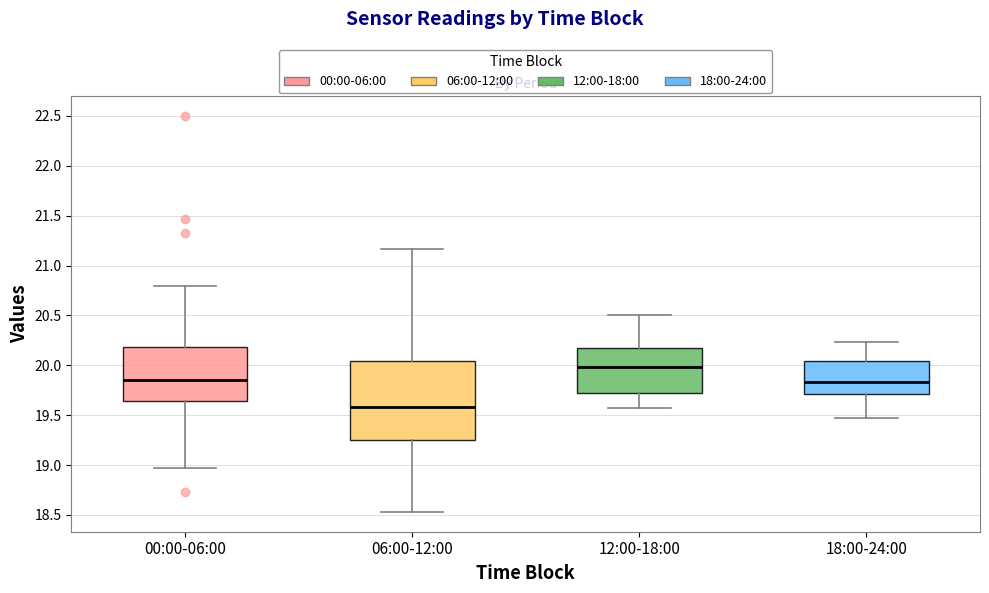

Reading left to right, transcribe this box plot: for each box, give where its median line is, the range the box spans, and where its two whiskers end, as read against the y-axis. The values are not printed on the chart, so give them approximately, as read against the axis.

00:00-06:00: median 19.85, box 19.65 to 20.20, whiskers 18.95 to 20.80
06:00-12:00: median 19.60, box 19.25 to 20.05, whiskers 18.55 to 21.15
12:00-18:00: median 20.00, box 19.70 to 20.15, whiskers 19.55 to 20.50
18:00-24:00: median 19.85, box 19.70 to 20.05, whiskers 19.45 to 20.25